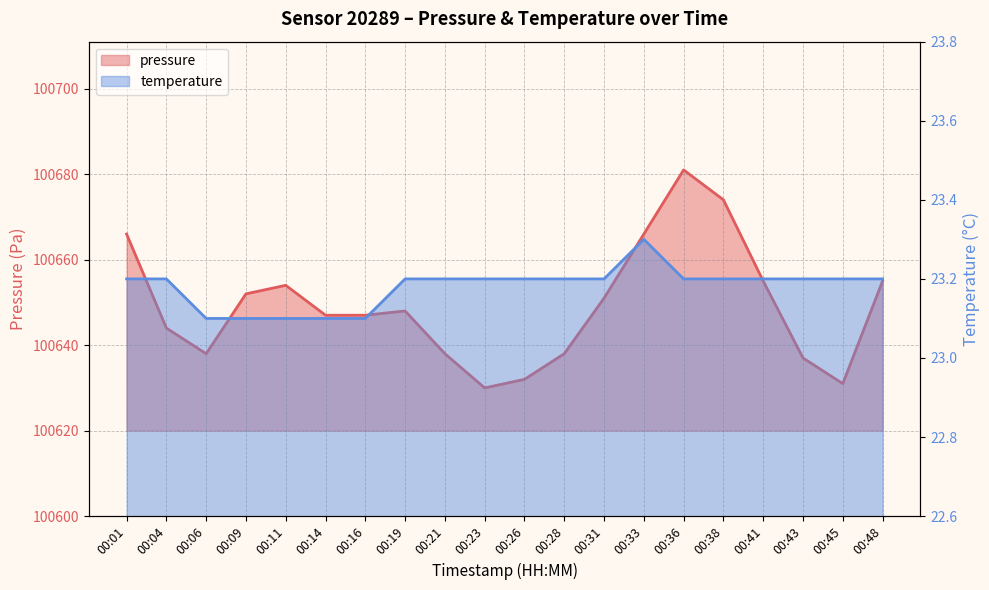

What is the difference between the maximum and minimum values in the temperature series?

0.2